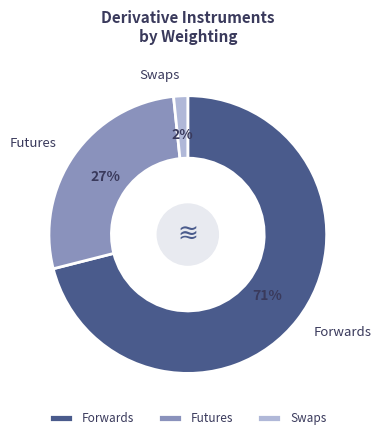

To the nearest percent, what is the combined percentage of Forwards and Futures?

98%